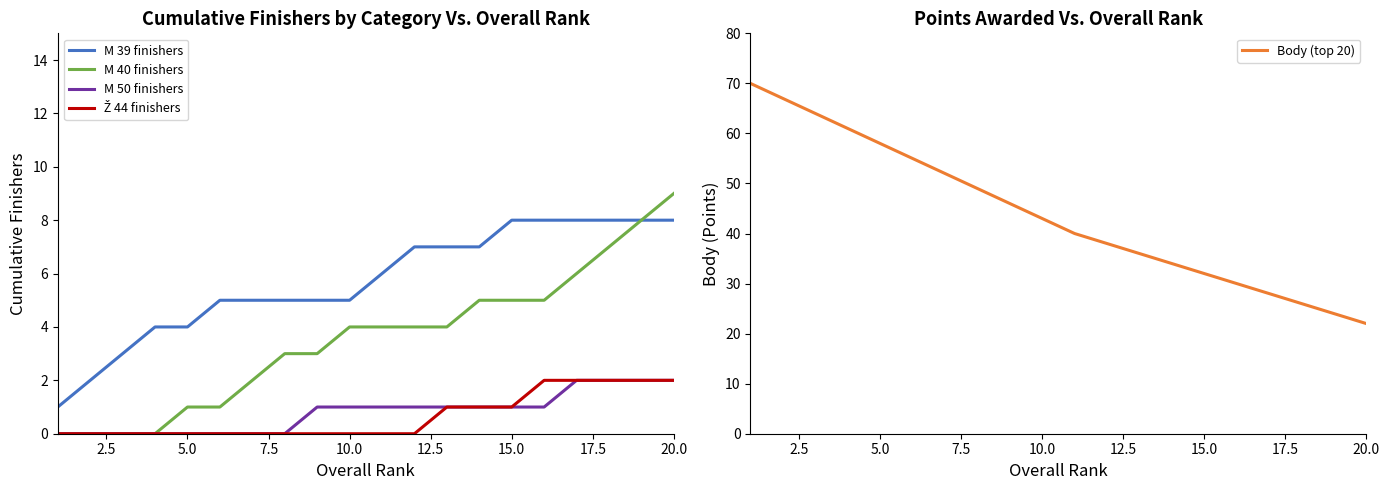

How many data points in M 50 finishers are above 1?

4